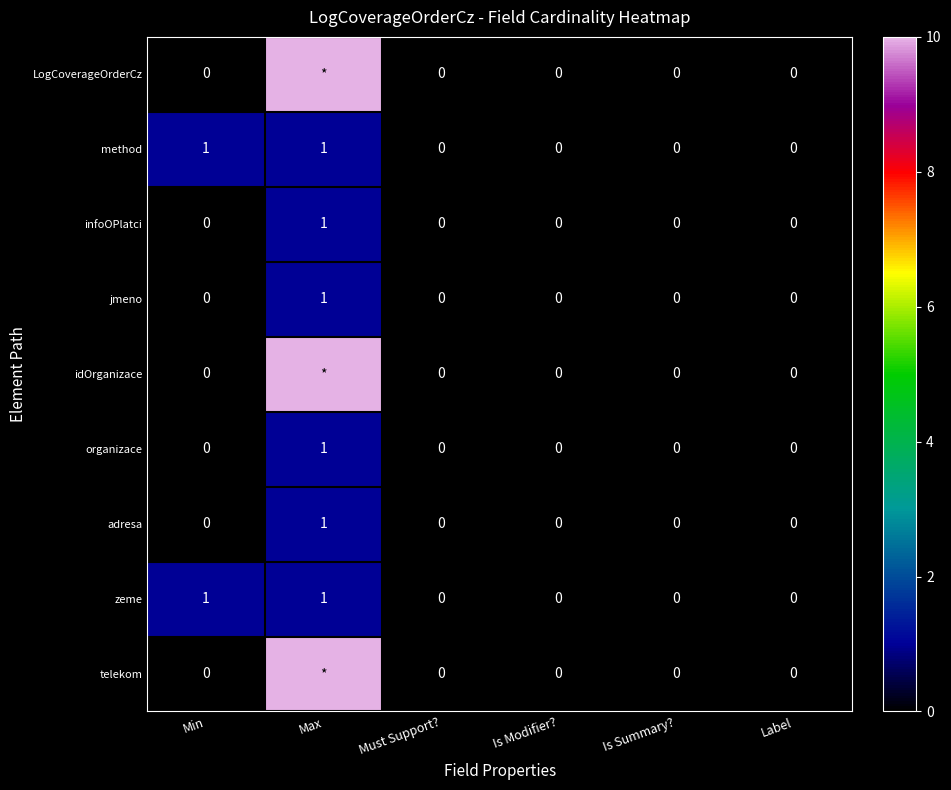

How many values in jmeno are above zero?

1